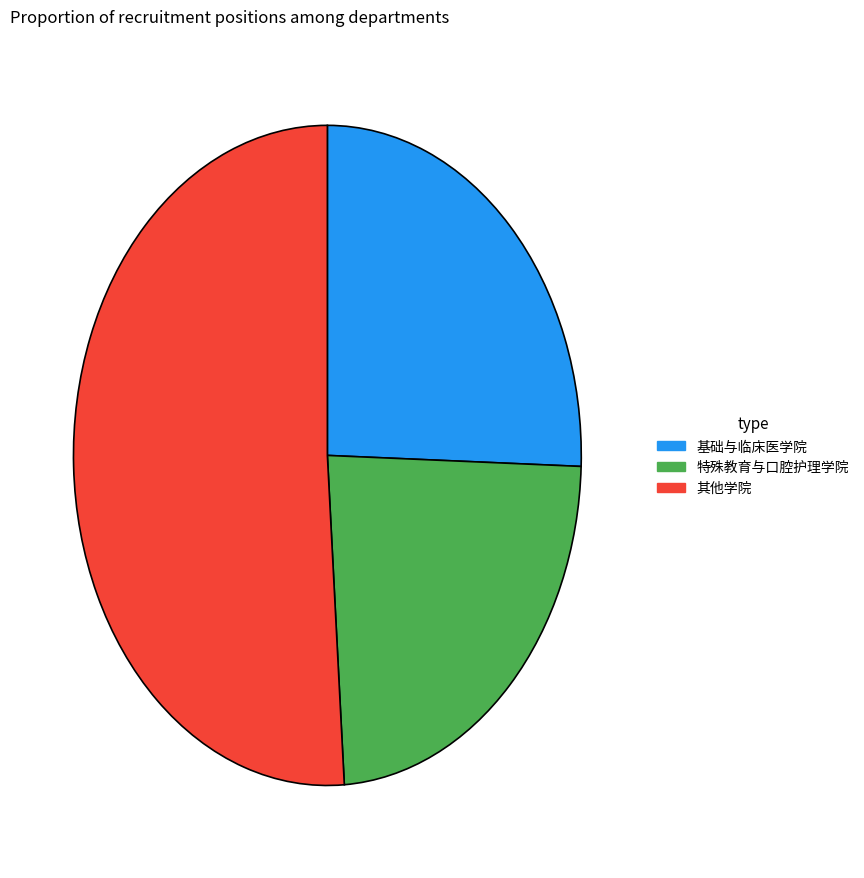

Is there any slice that represents more than half of the pie?

Yes